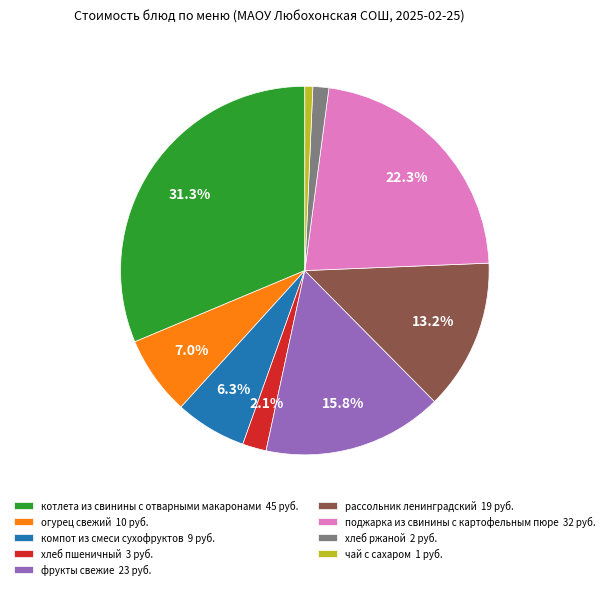

To the nearest percent, what is the average slice percentage?

11%